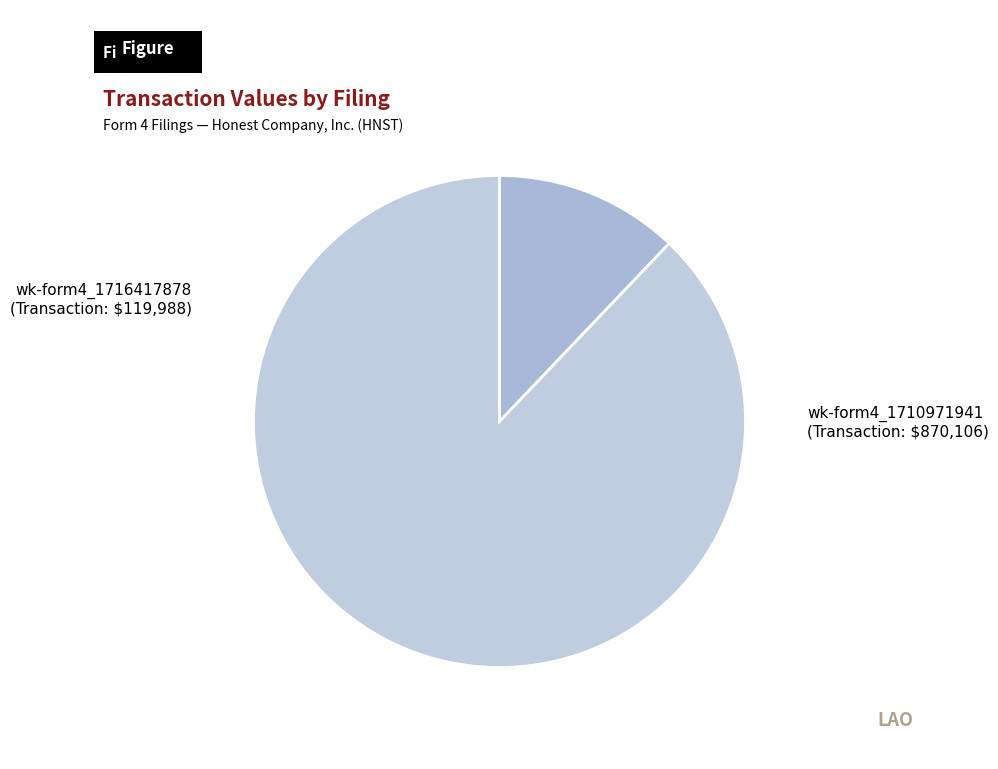

How many segments does this pie chart have?

2